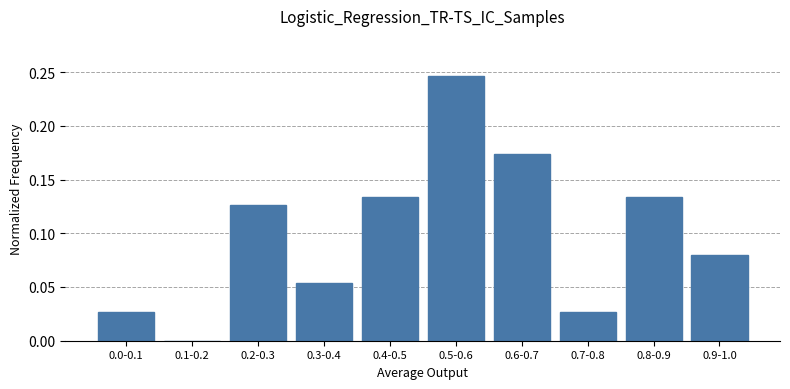

Which category has the highest value across all series?

0.5-0.6